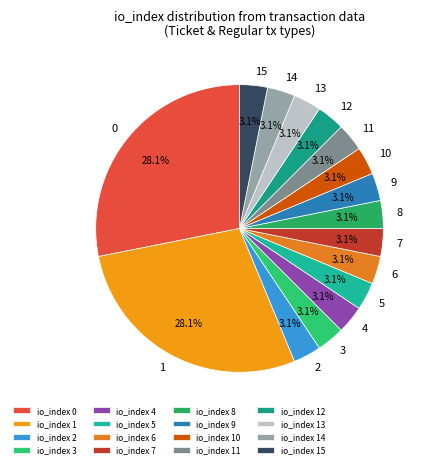

To the nearest percent, what is the difference between the largest and smallest slice percentages?

25%